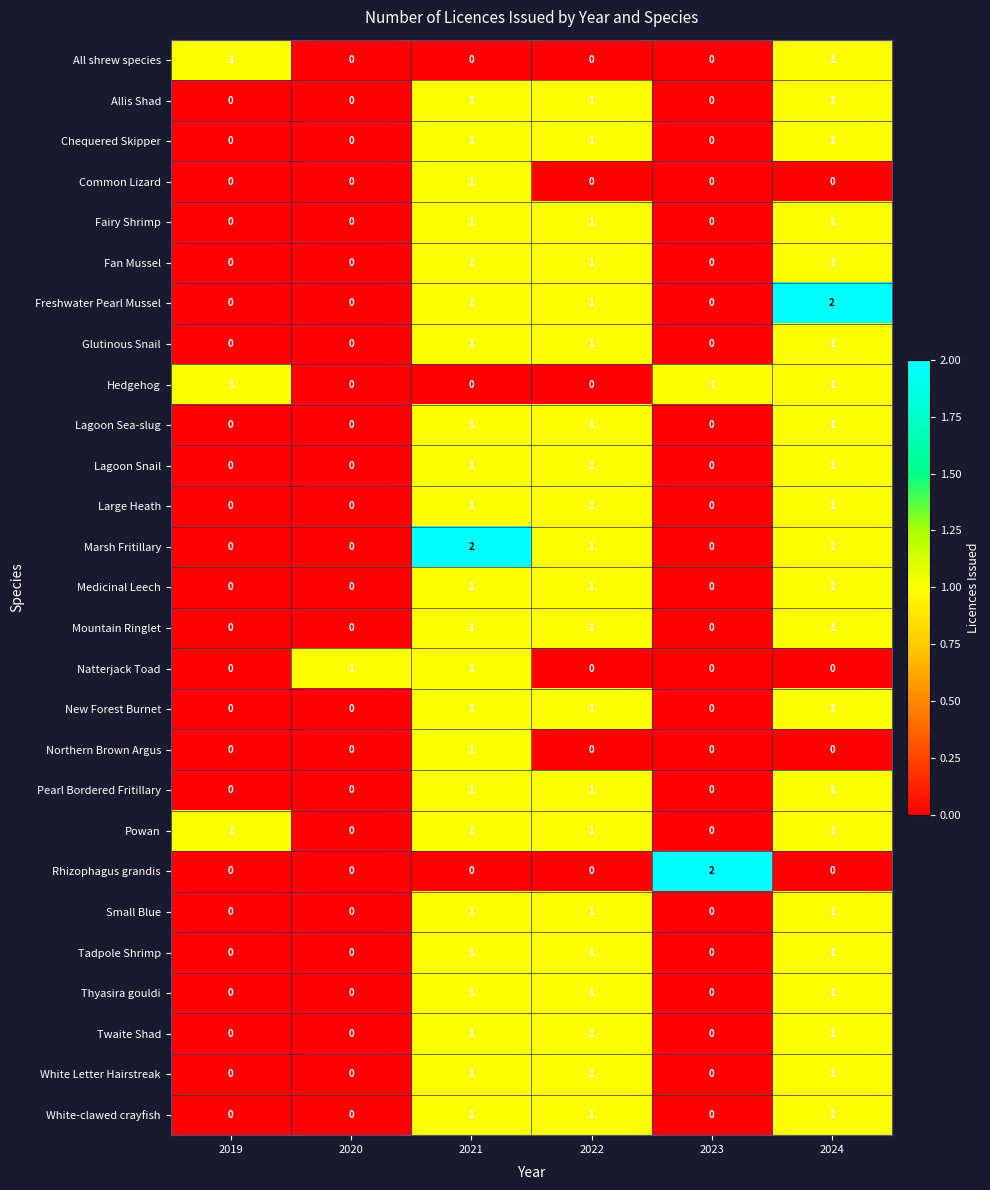

At how many categories does at least one series exceed 0?

6